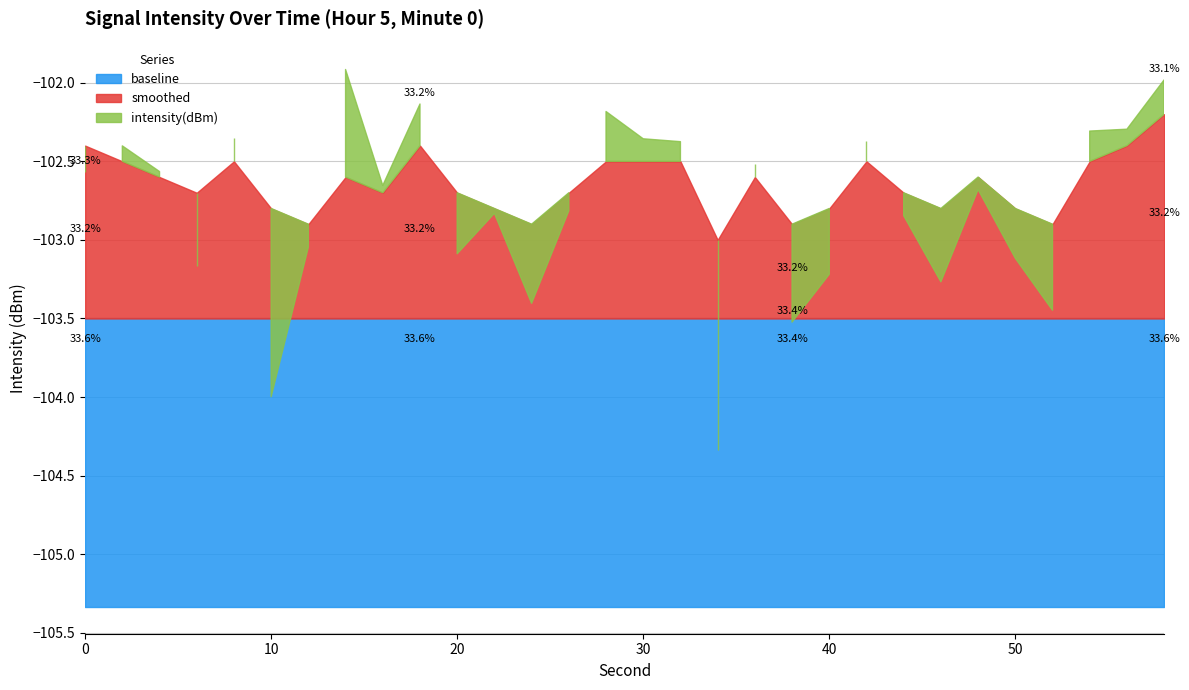

What is the approximate value of smoothed at 46?

-102.8